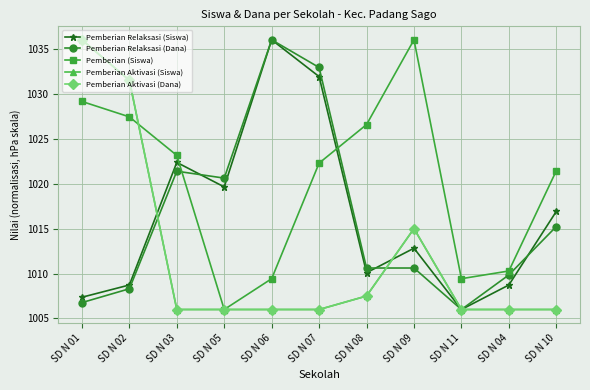

Rank the categories by Pemberian Relaksasi (Siswa) value from lowest to highest.

SD N 11, SD N 01, SD N 02, SD N 04, SD N 08, SD N 09, SD N 10, SD N 05, SD N 03, SD N 07, SD N 06